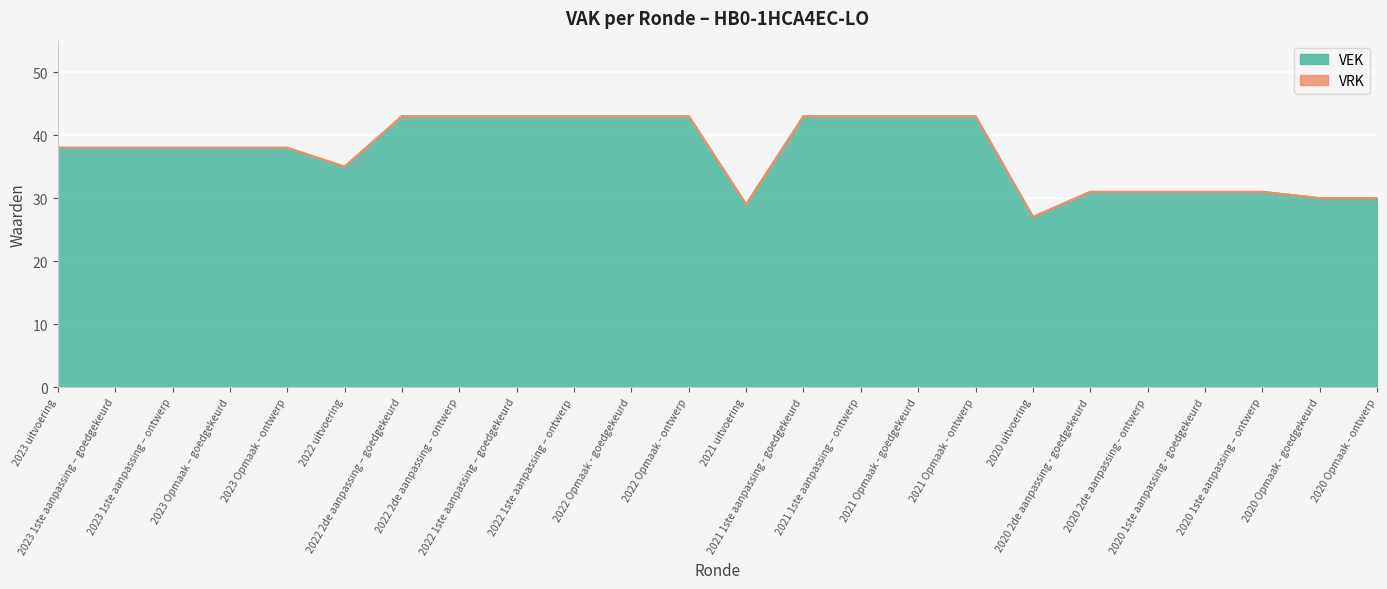

What is the maximum value shown in the chart?

43